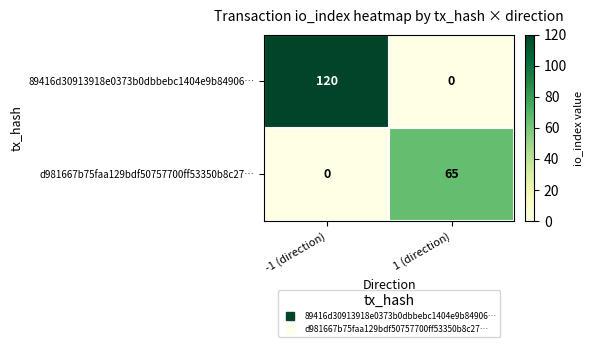

Is it true that 89416d30913918e0373b0dbbebc1404e9b84906… equals 120 at -1 (direction)?

True